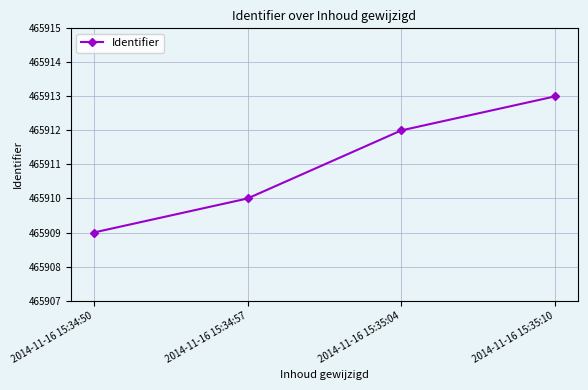

Which category has the highest value across all series?

2014-11-16 15:35:10